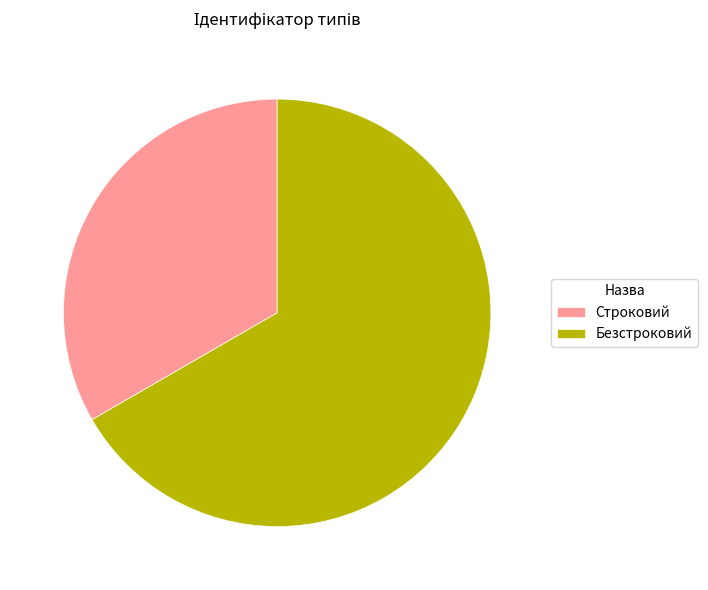

Is the sum of Строковий and Безстроковий greater than half?

Yes